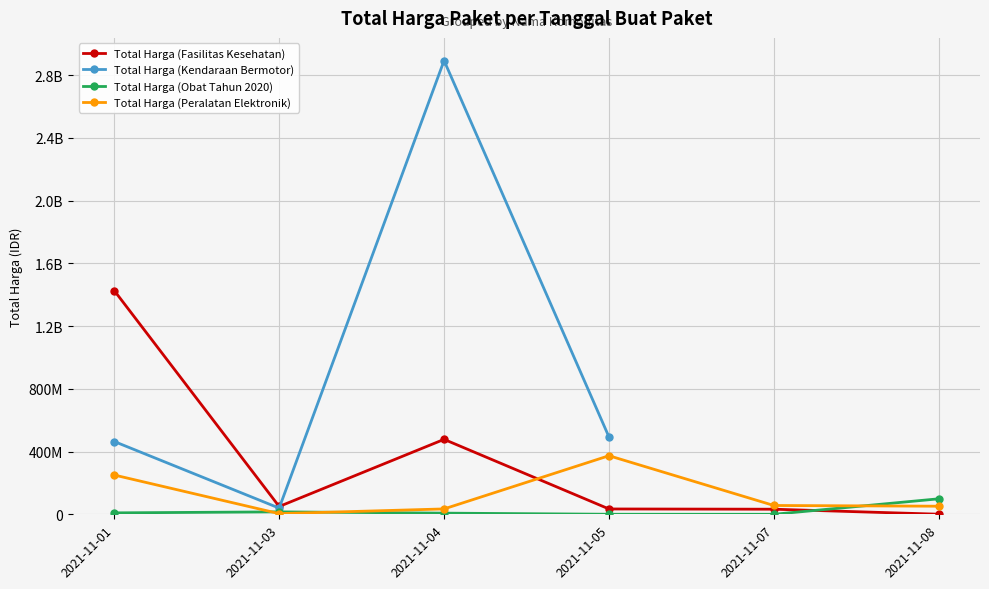

In Total Harga (Peralatan Elektronik), how many points are lower than both neighbors (excluding endpoints)?

1